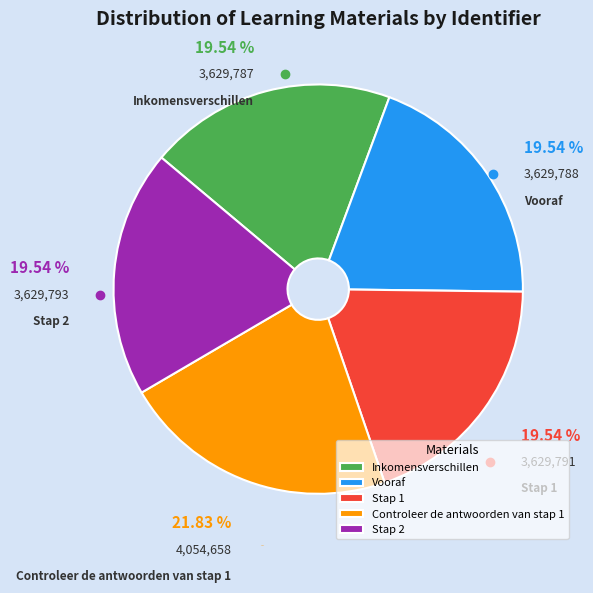

How many segments does this pie chart have?

5